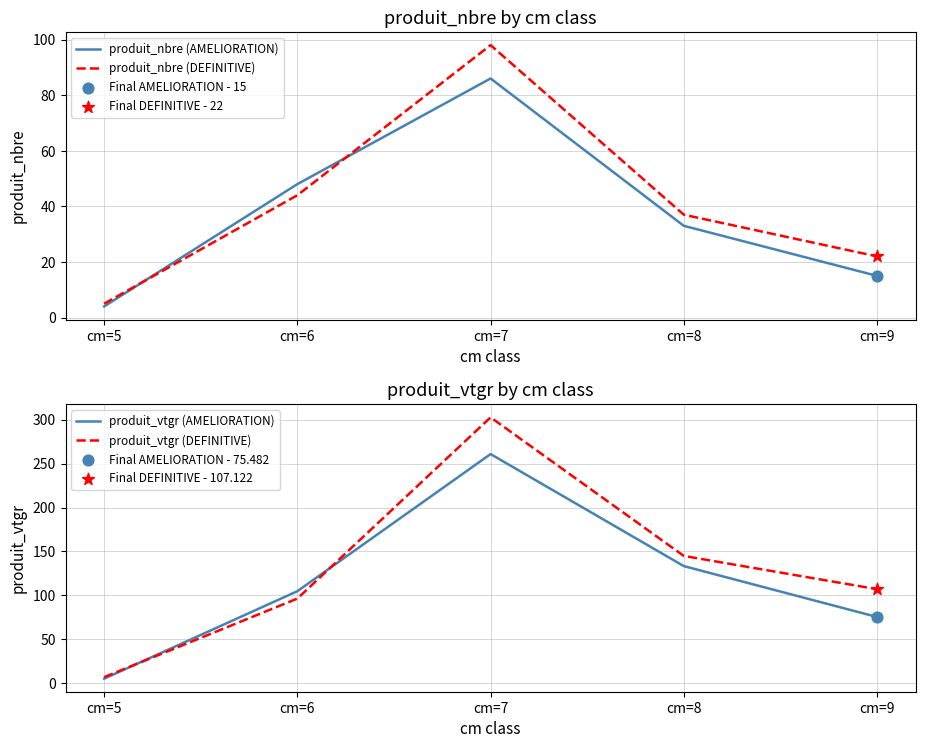

At how many categories does at least one series exceed 218?

1